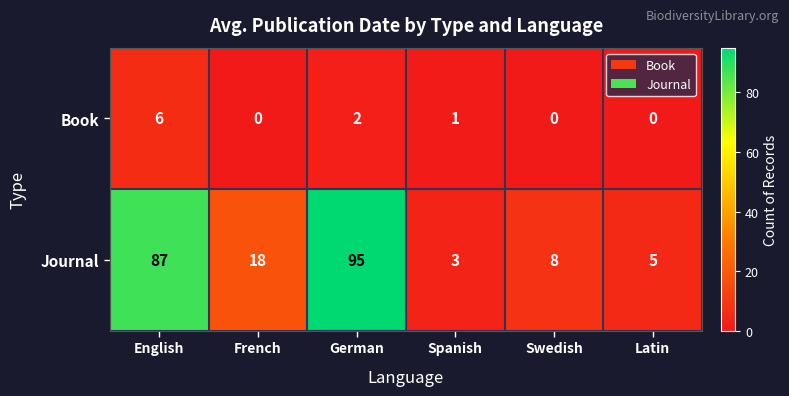

What is the sum of all Journal values?

216